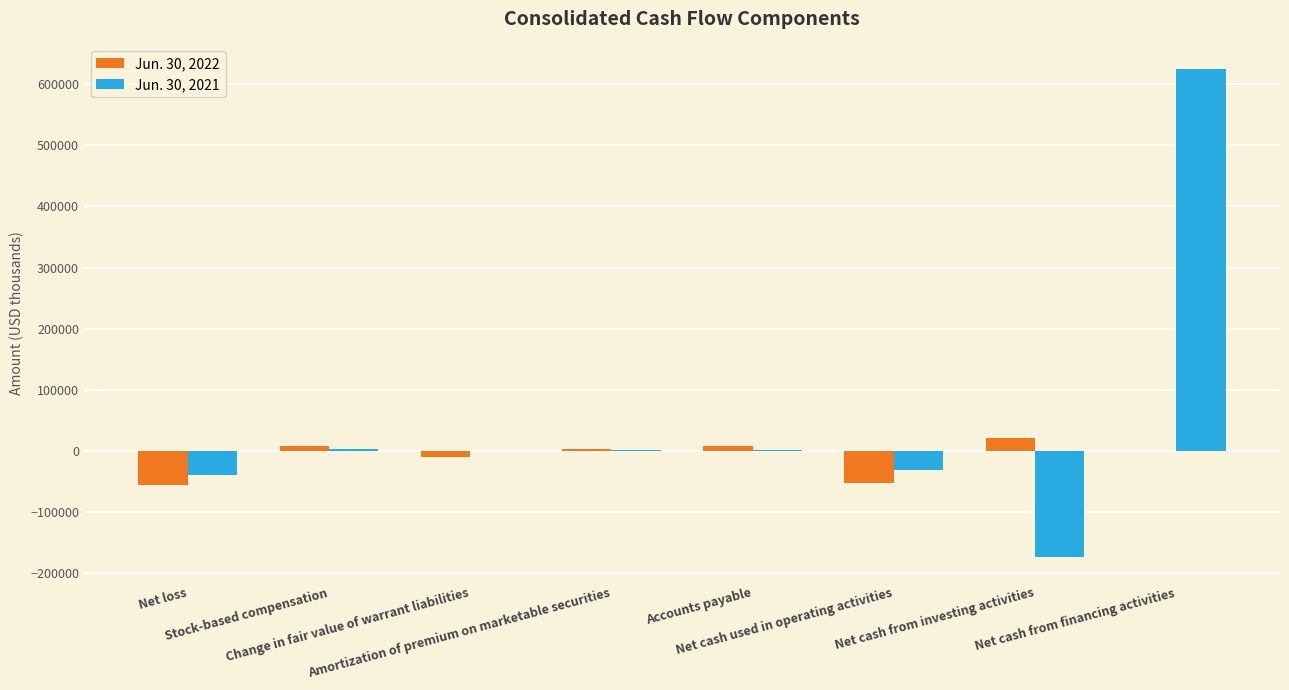

Which series has the largest total across all categories?

Jun. 30, 2021